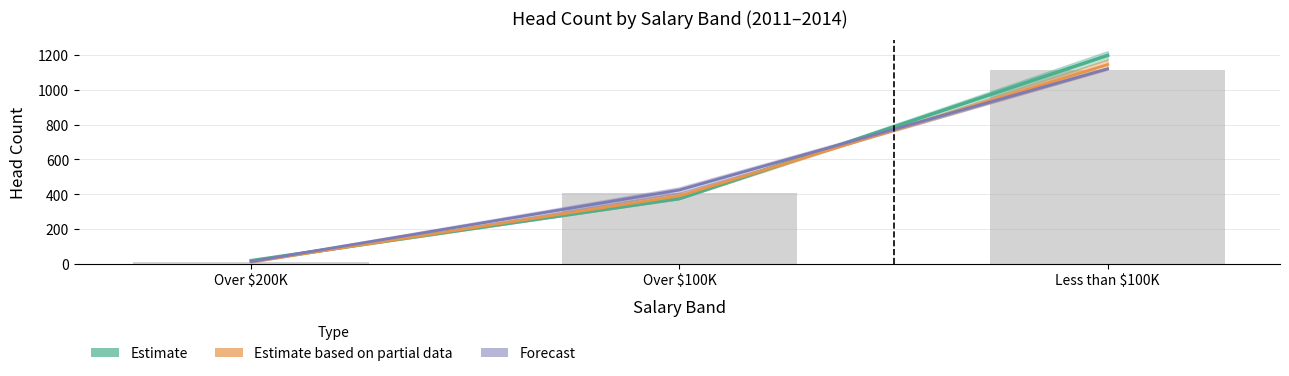

What is the maximum value shown in the chart?

1116